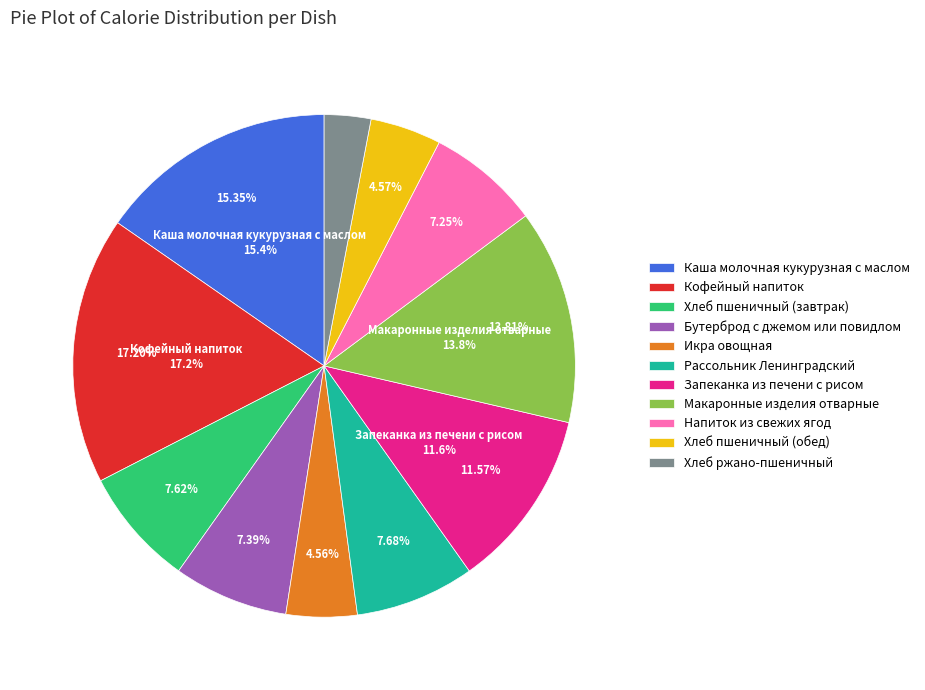

Rank the categories by value from lowest to highest.

Хлеб ржано-пшеничный, Икра овощная, Хлеб пшеничный (обед), Напиток из свежих ягод, Бутерброд с джемом или повидлом, Хлеб пшеничный (завтрак), Рассольник Ленинградский, Запеканка из печени с рисом, Макаронные изделия отварные, Каша молочная кукурузная с маслом, Кофейный напиток